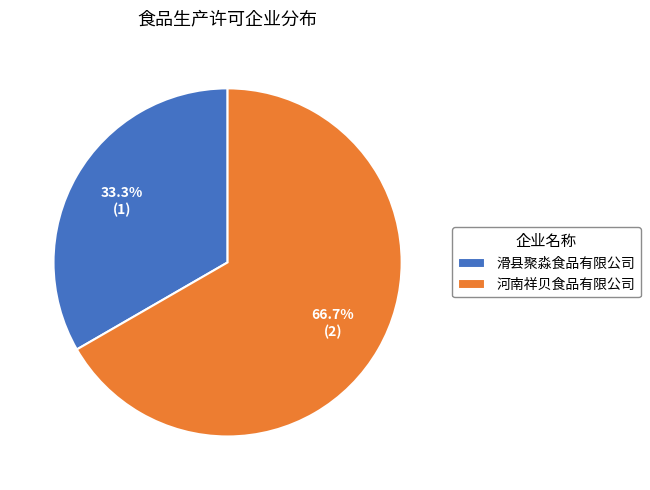

Which category has the smallest portion of the pie?

滑县聚淼食品有限公司